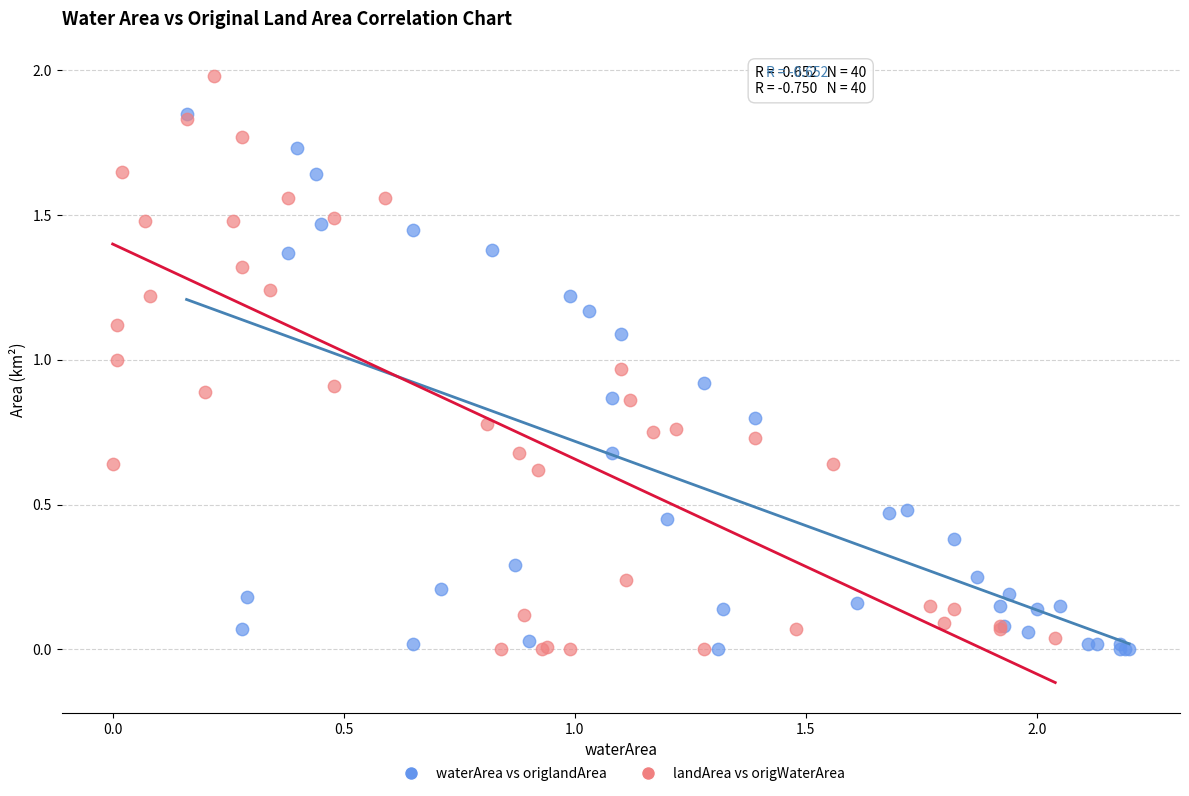

What are all the series names shown in the legend?

waterArea vs origlandArea, landArea vs origWaterArea